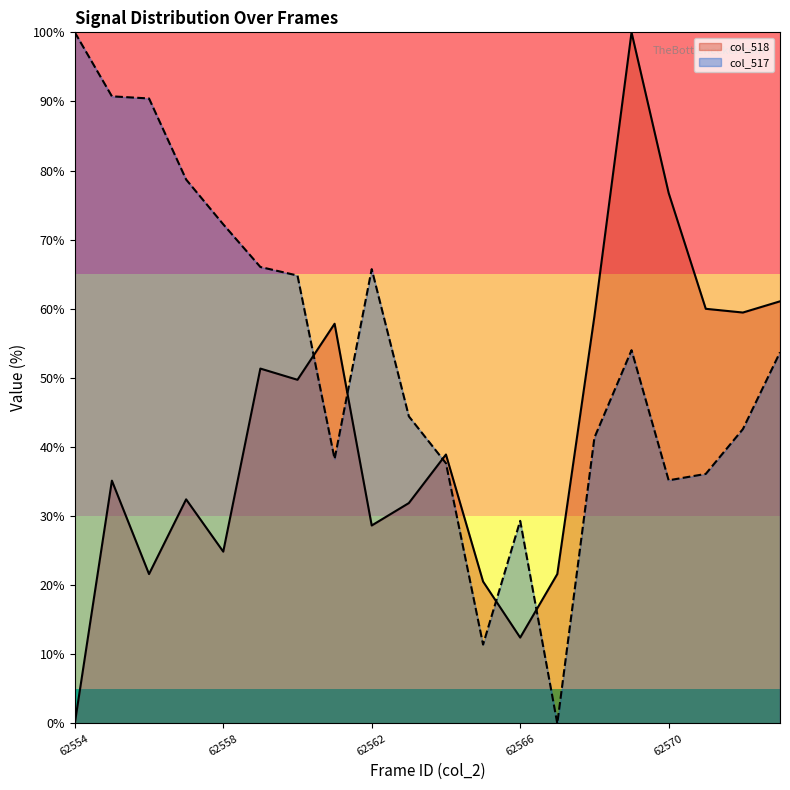

What value does the col_517 series have at 62572?

42.6